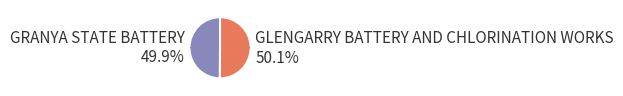

Does any single category account for the majority?

Yes